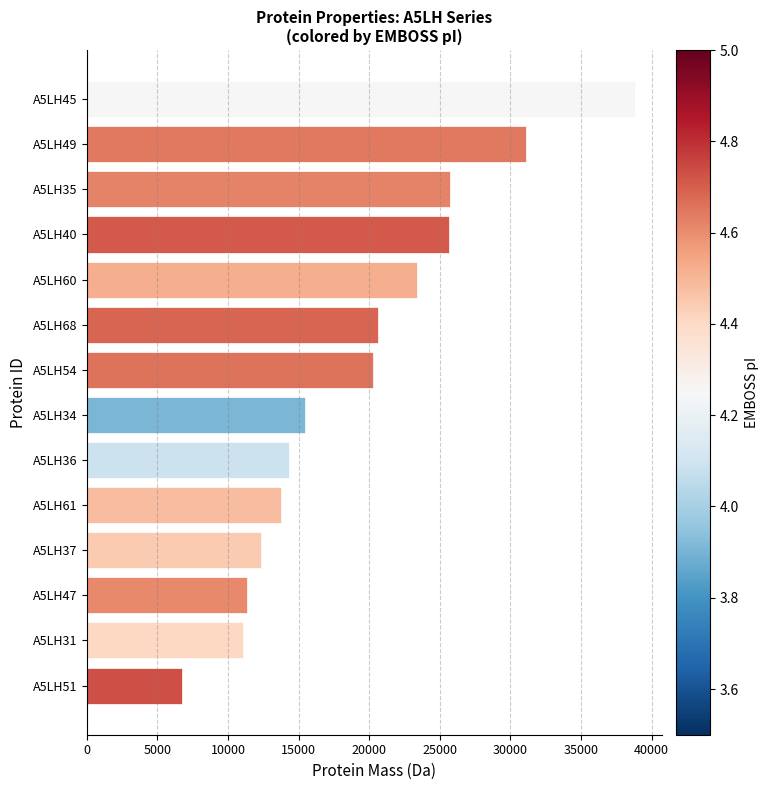

The value at A5LH34 is 22668.4. True or false?

False